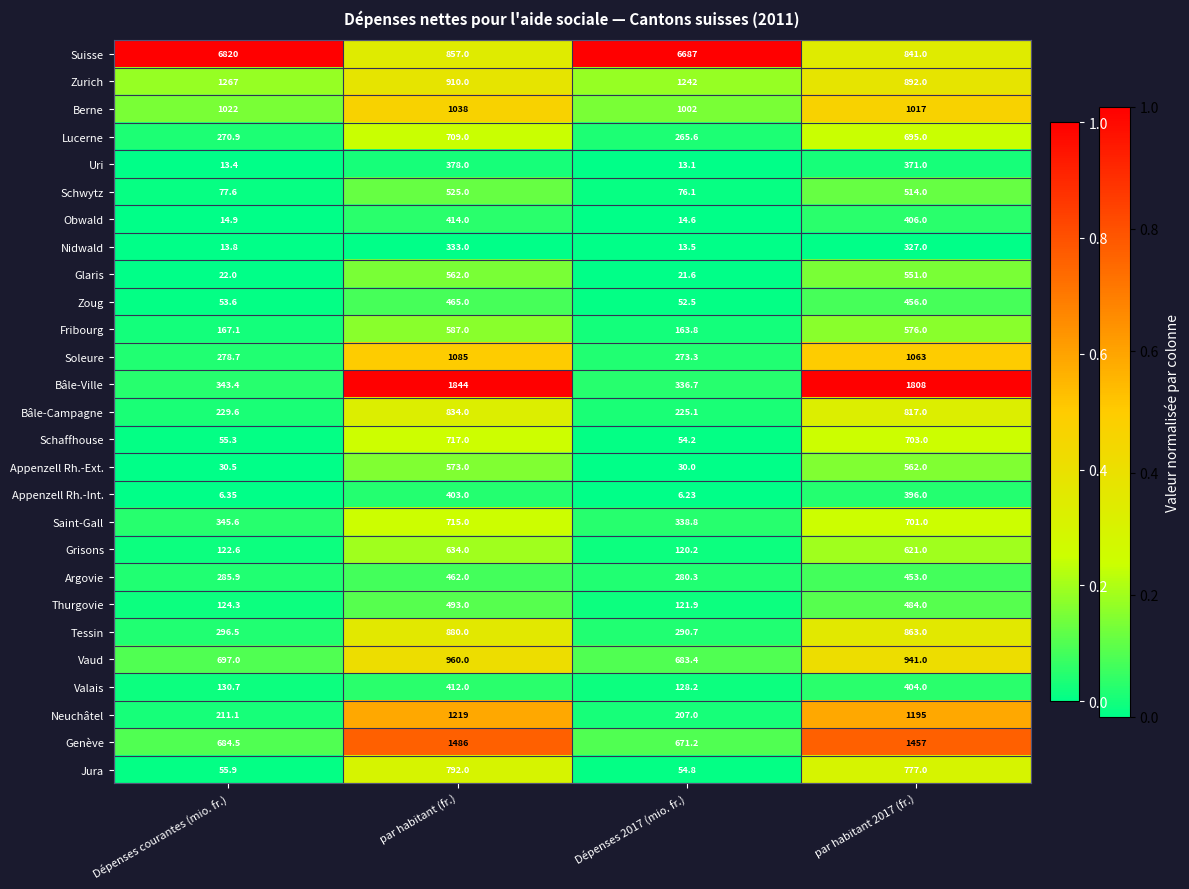

List the series in order of their peak value, highest first.

Suisse, Bâle-Ville, Genève, Zurich, Neuchâtel, Soleure, Berne, Vaud, Tessin, Bâle-Campagne, Jura, Schaffhouse, Saint-Gall, Lucerne, Grisons, Fribourg, Appenzell Rh.-Ext., Glaris, Schwytz, Thurgovie, Zoug, Argovie, Obwald, Valais, Appenzell Rh.-Int., Uri, Nidwald